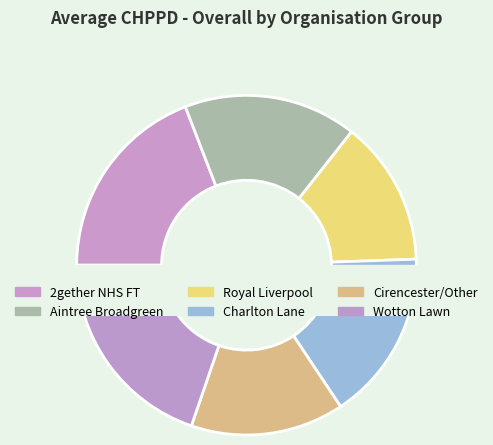

Does Royal Liverpool Hospital Ward 5x account for over 50% of the chart?

No